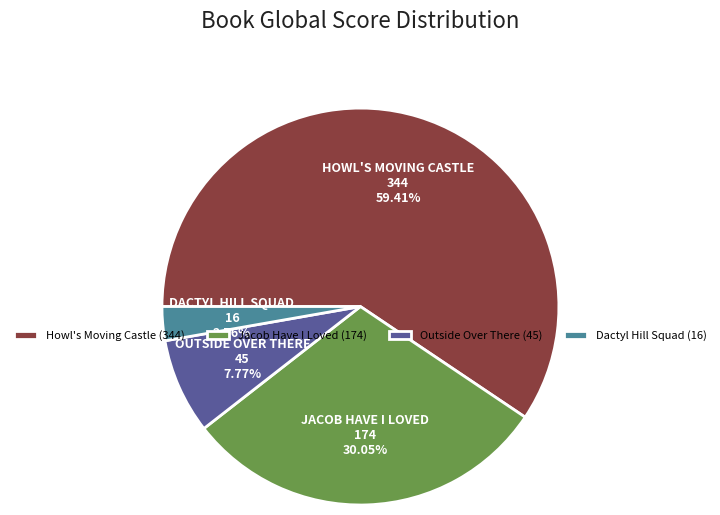

How many slices are in this pie chart?

4